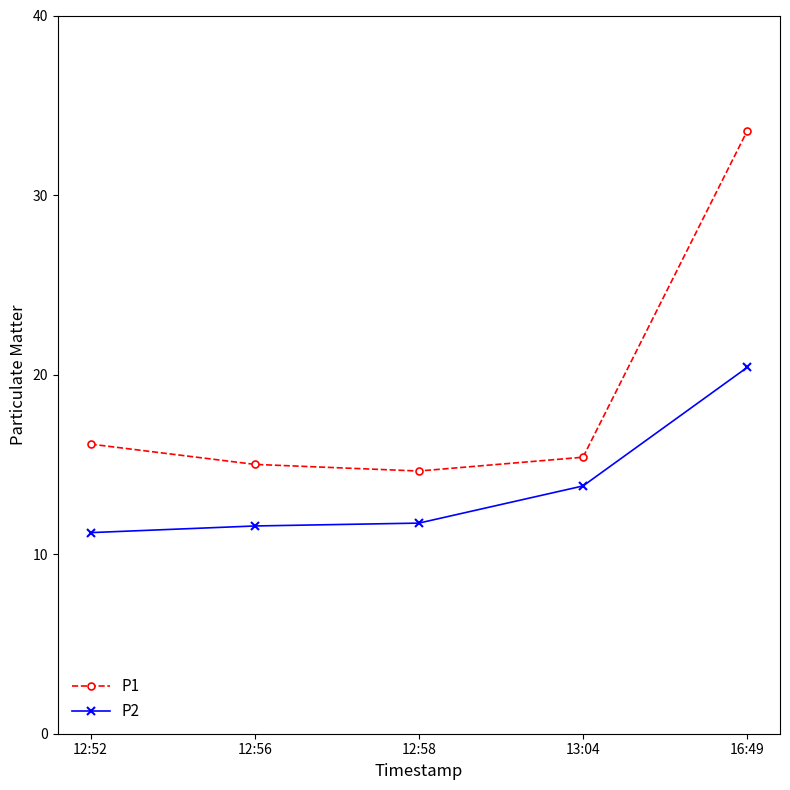

Read the P2 value at 16:49.

20.4